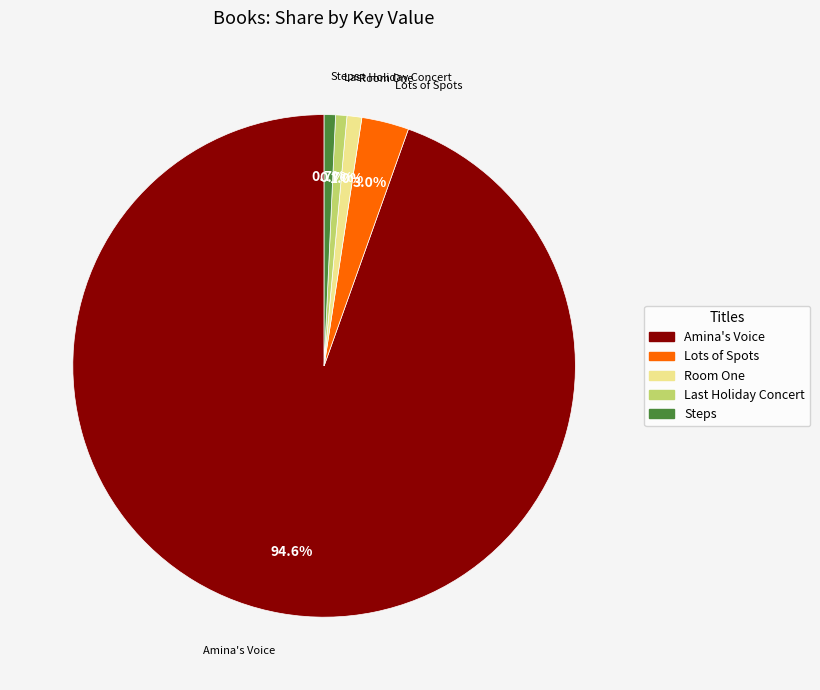

Which slice is the largest?

Amina's Voice